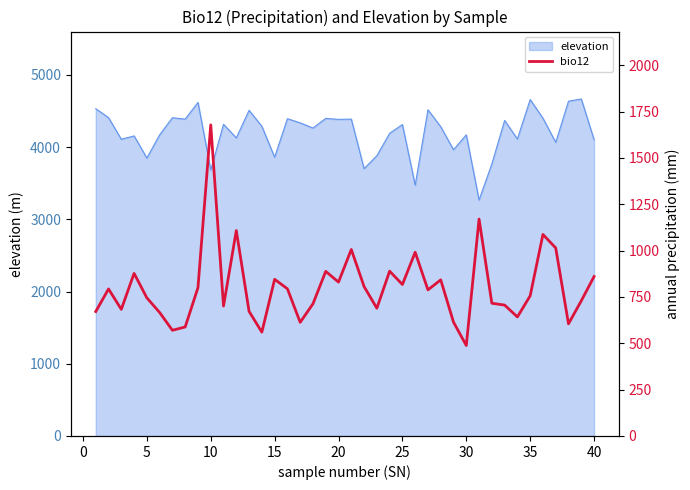

How many data points are less than 788?

20